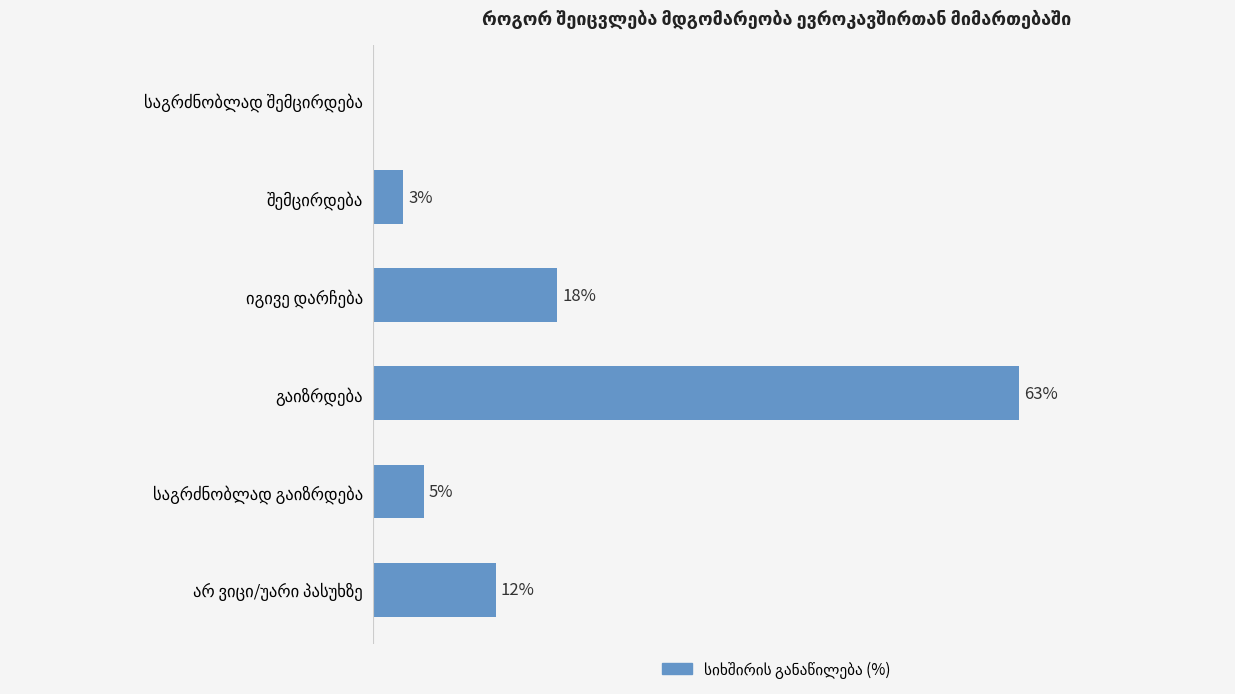

How many bars are there in total?

6